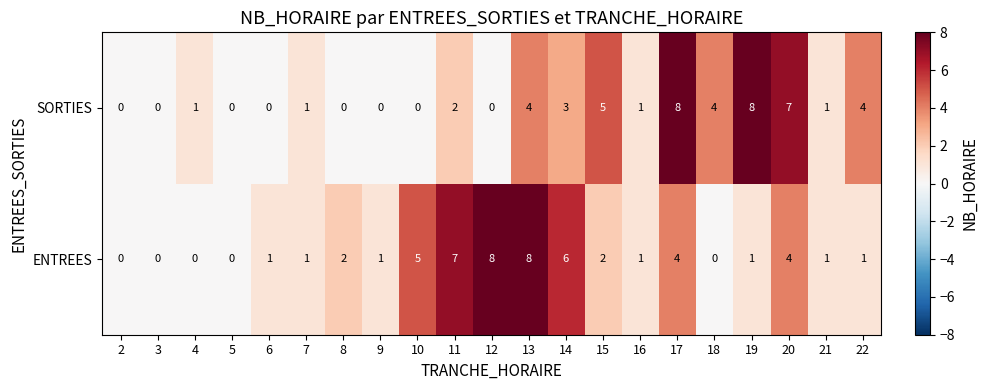

How many values in SORTIES are above zero?

13